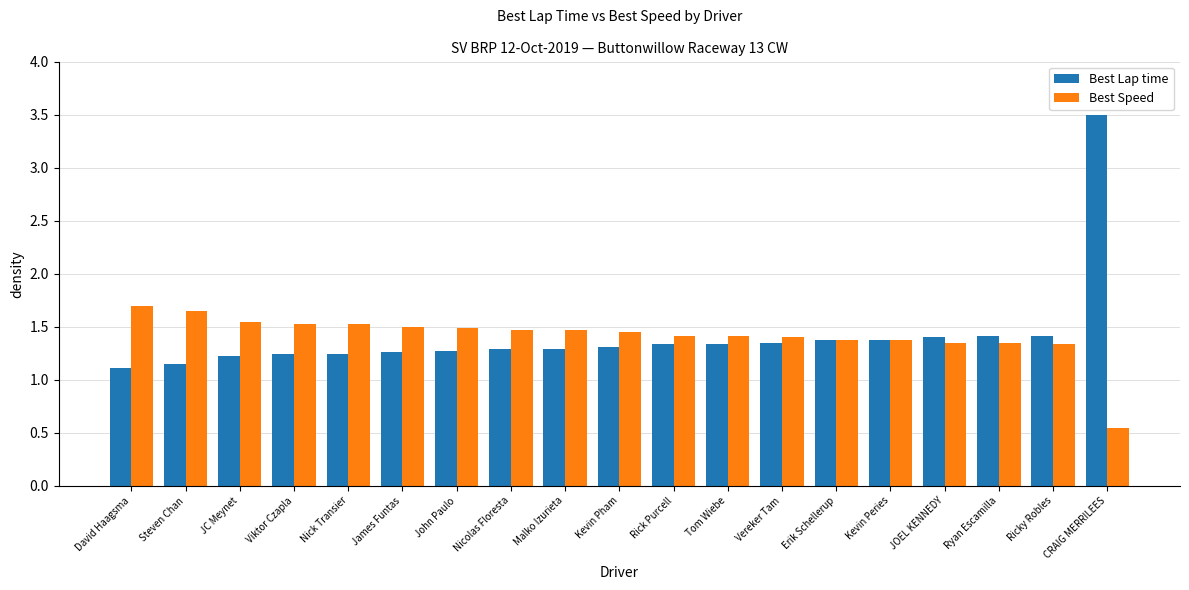

How many bars are there in total?

38